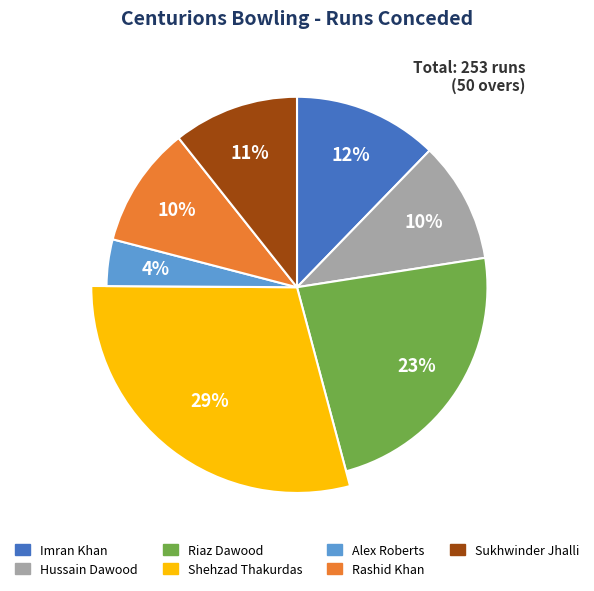

To the nearest percent, what is the difference between the largest and smallest slice percentages?

25%